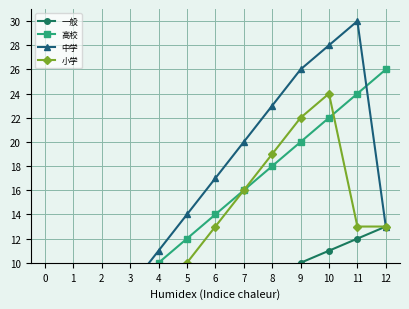

Read the 中学 value at 2, to the nearest 5.

5